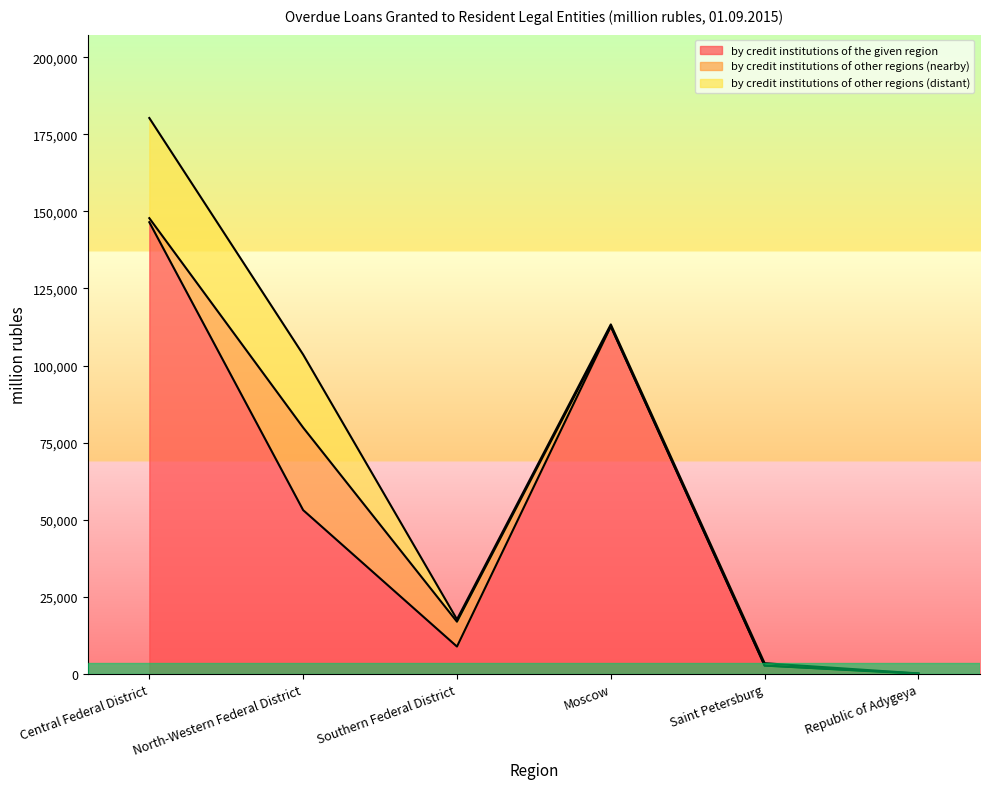

How many interior local peaks does the by credit institutions of other regions (nearby) series have?

1